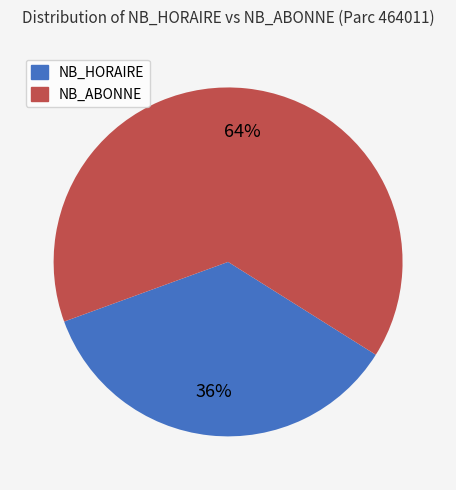

Does any single category account for the majority?

Yes